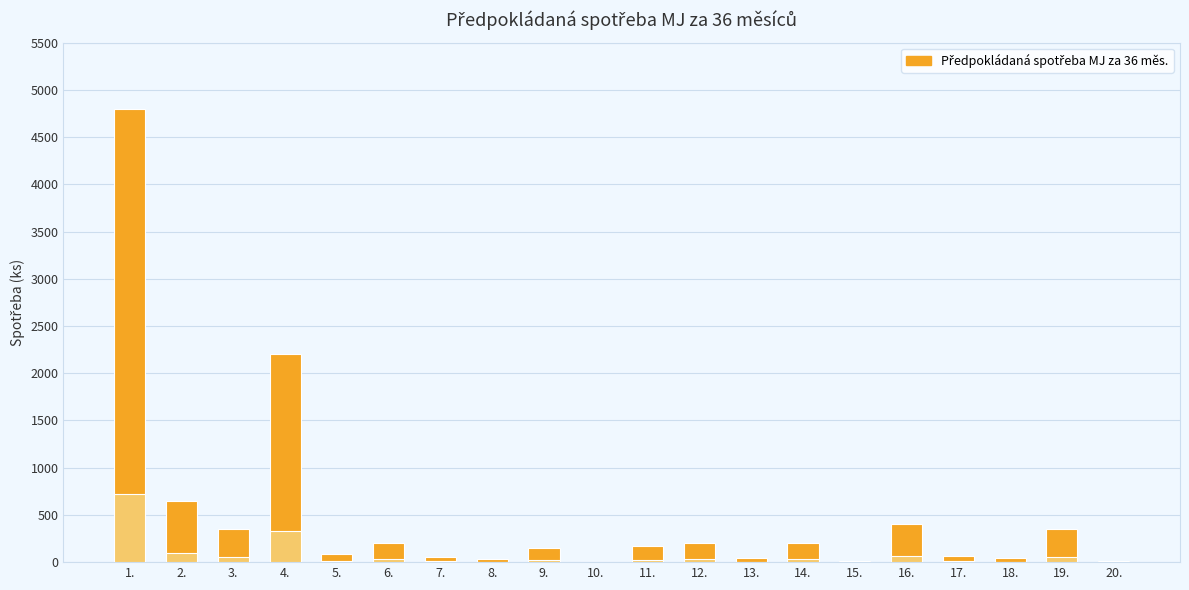

What is the label of the 5th bar from the right?

16.